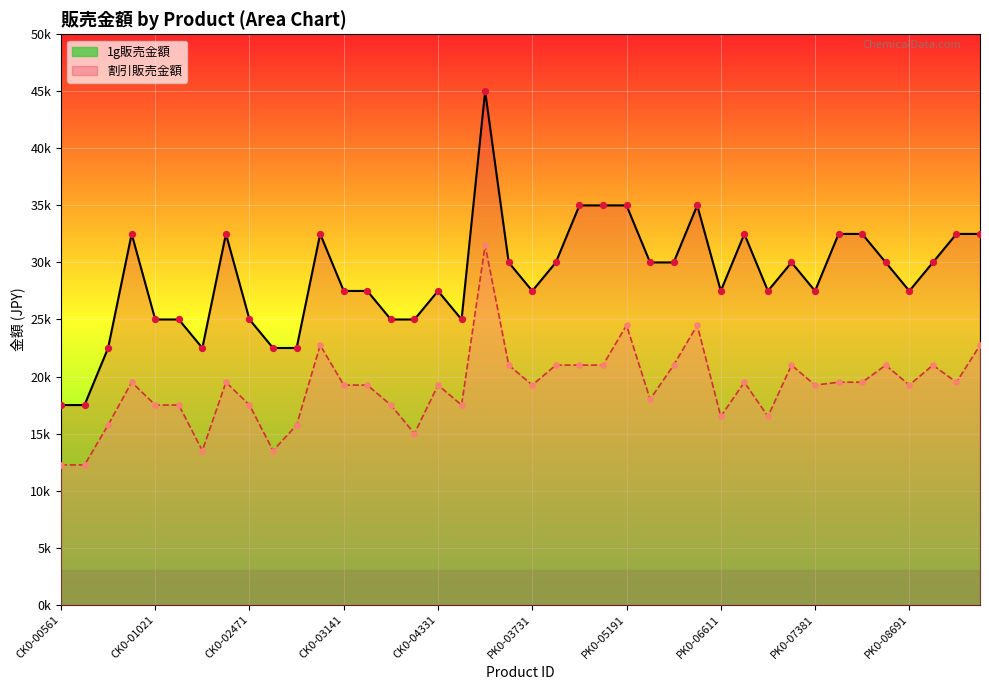

Which series has the largest total across all categories?

1g販売金額